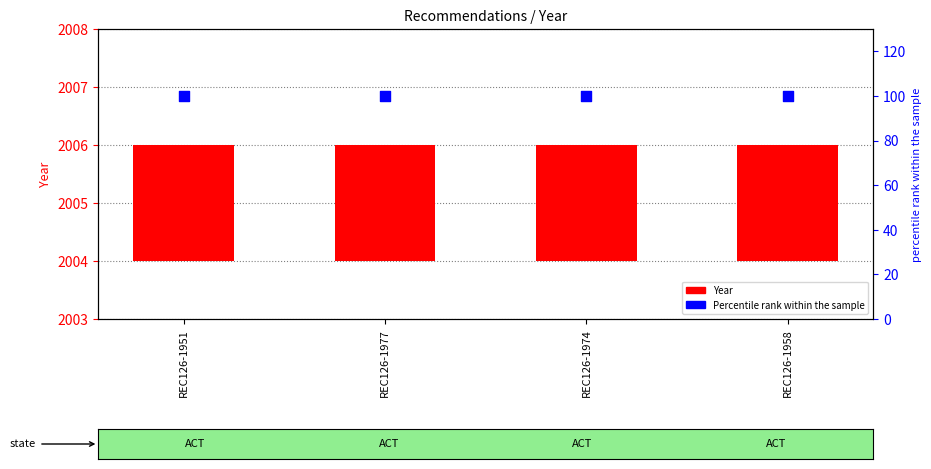

Which series reaches the minimum Y coordinate?

Year